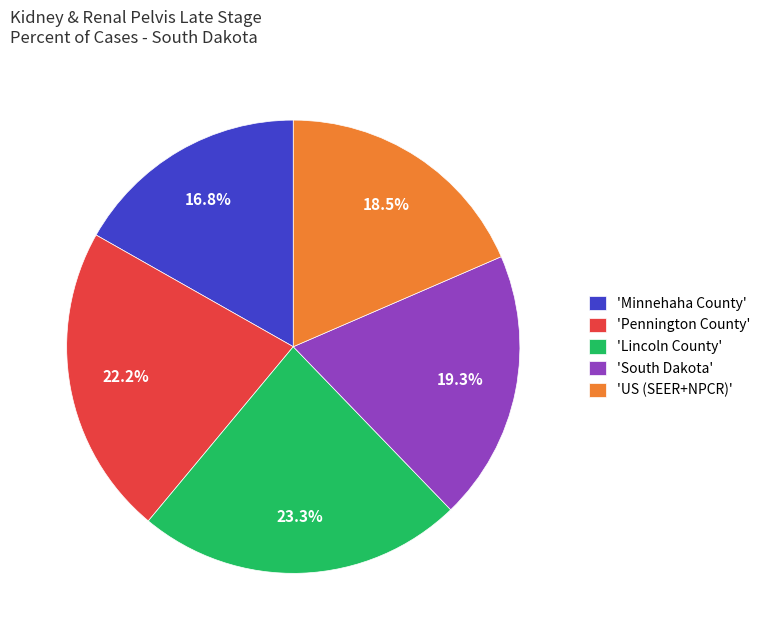

Is there any slice that represents more than half of the pie?

No